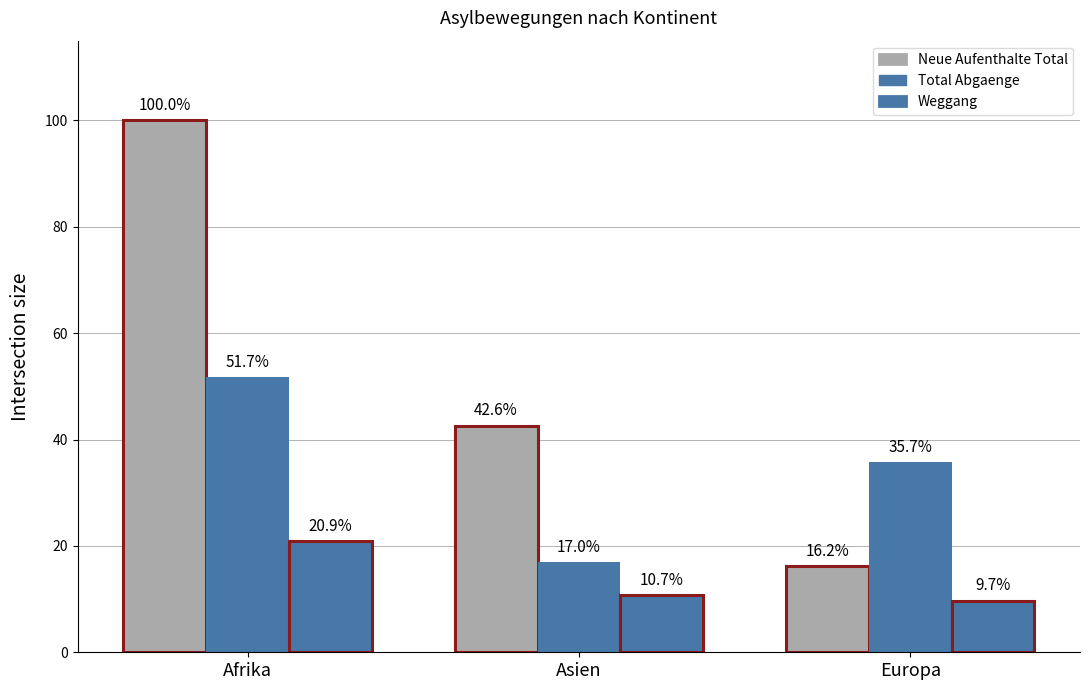

What position from the left is Asien?

2